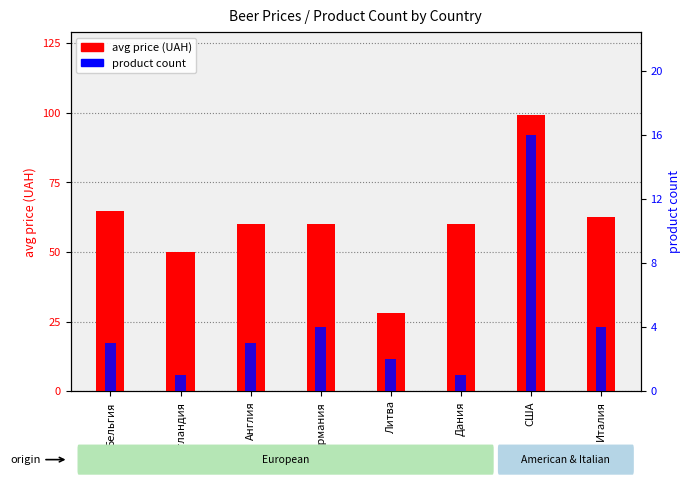

Between Англия and США, which is larger?

США